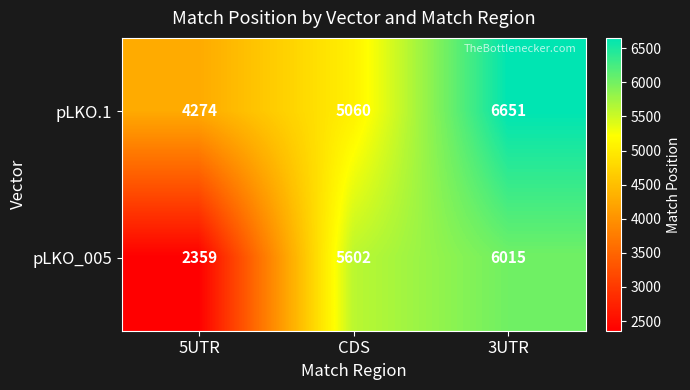

What is the spread (max minus min) of values at 3UTR?

636